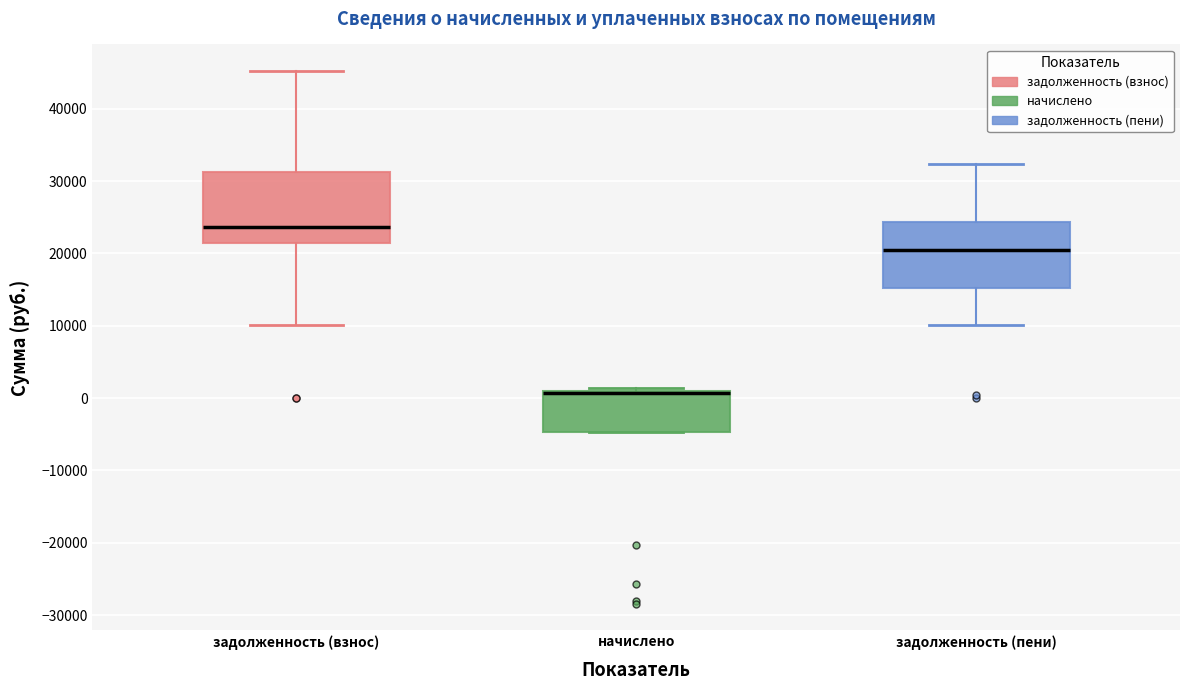

Where does the median line of the box for задолженность (взнос) sit on the y-axis? The values are not printed on the chart, so give them approximately, as read against the axis.

24000